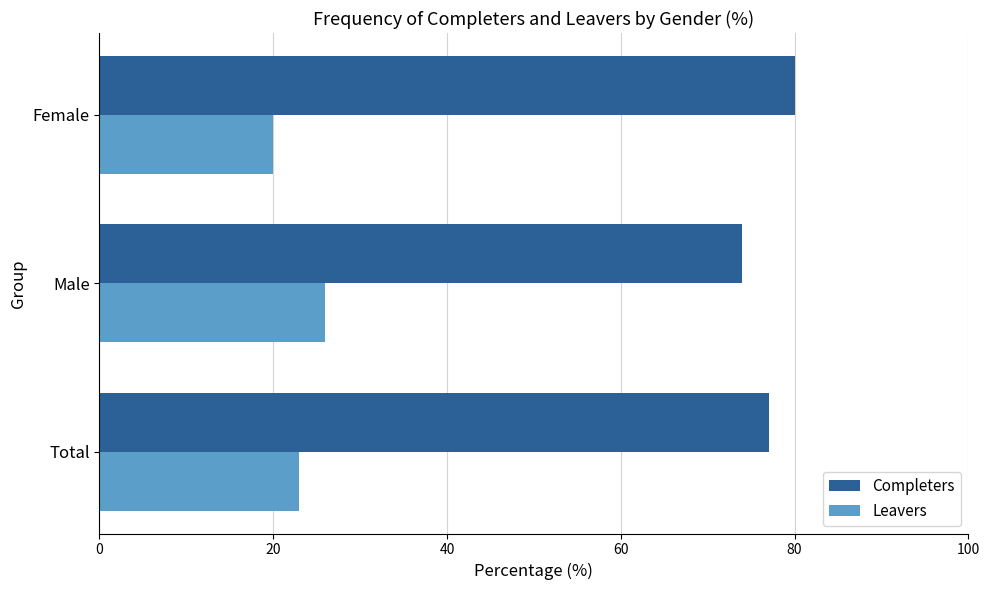

Rank the series by their average value, from lowest to highest.

Leavers, Completers